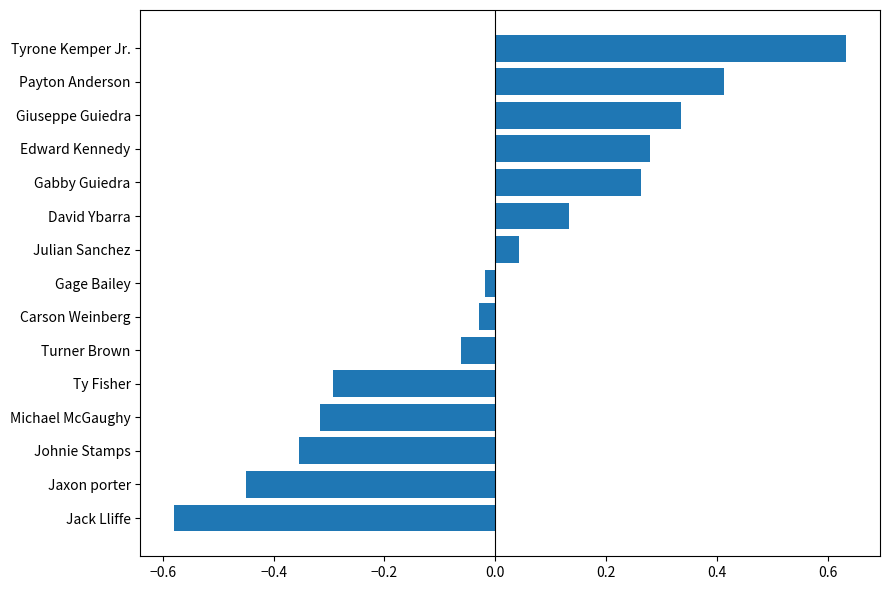

At which category does the chart reach its peak across all series?

Tyrone Kemper Jr.